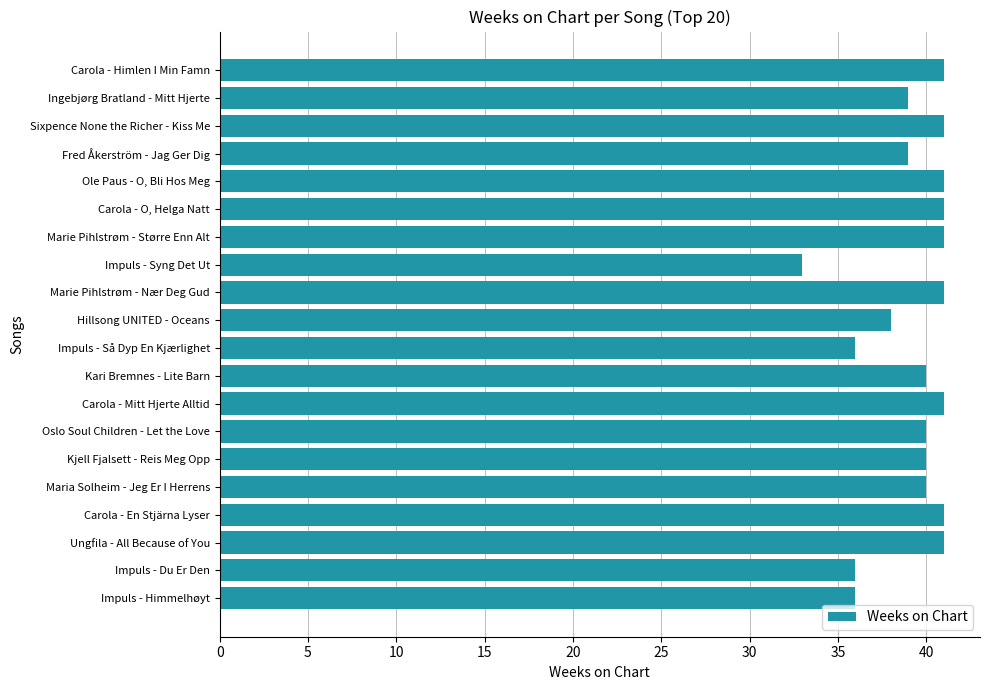

What is the average value?

39